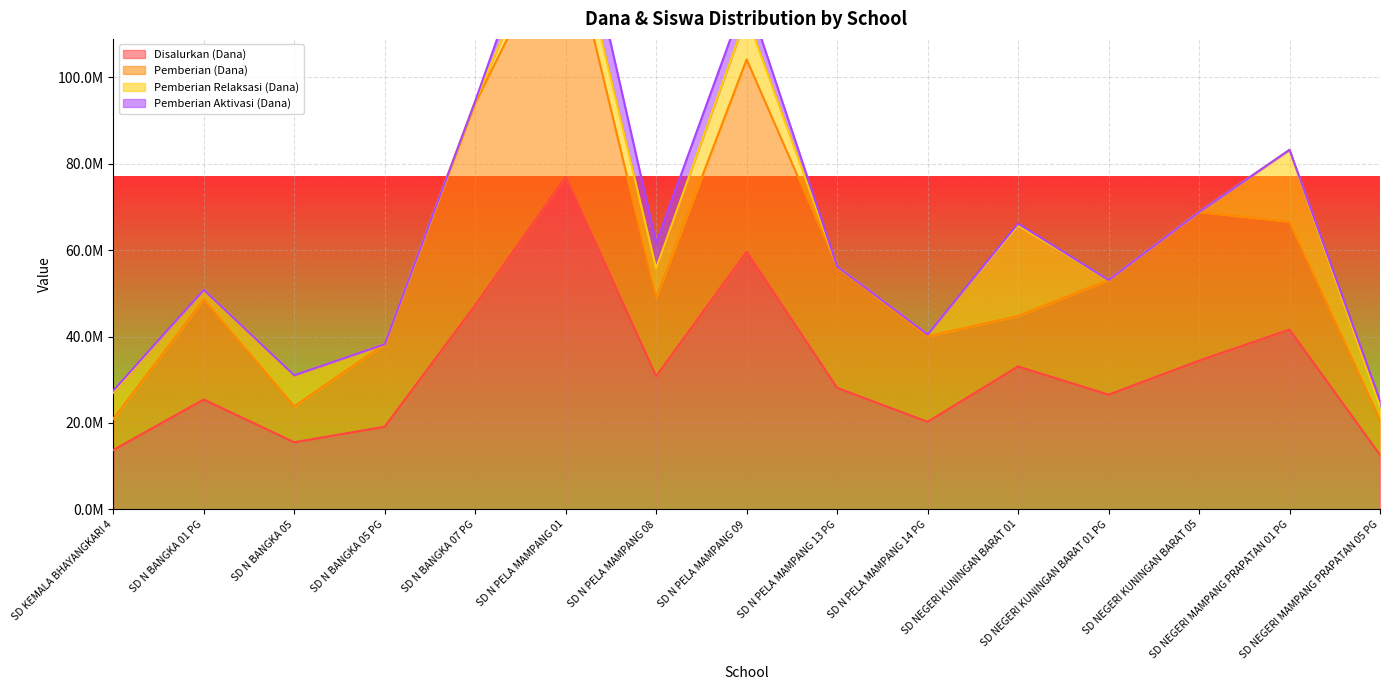

In Disalurkan (Siswa), how many points are lower than both neighbors (excluding endpoints)?

4